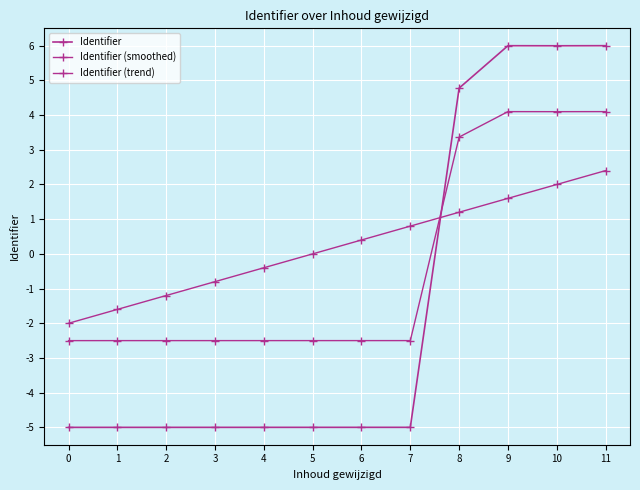

True or false: Identifier has a value of 6.0 at 11.

True